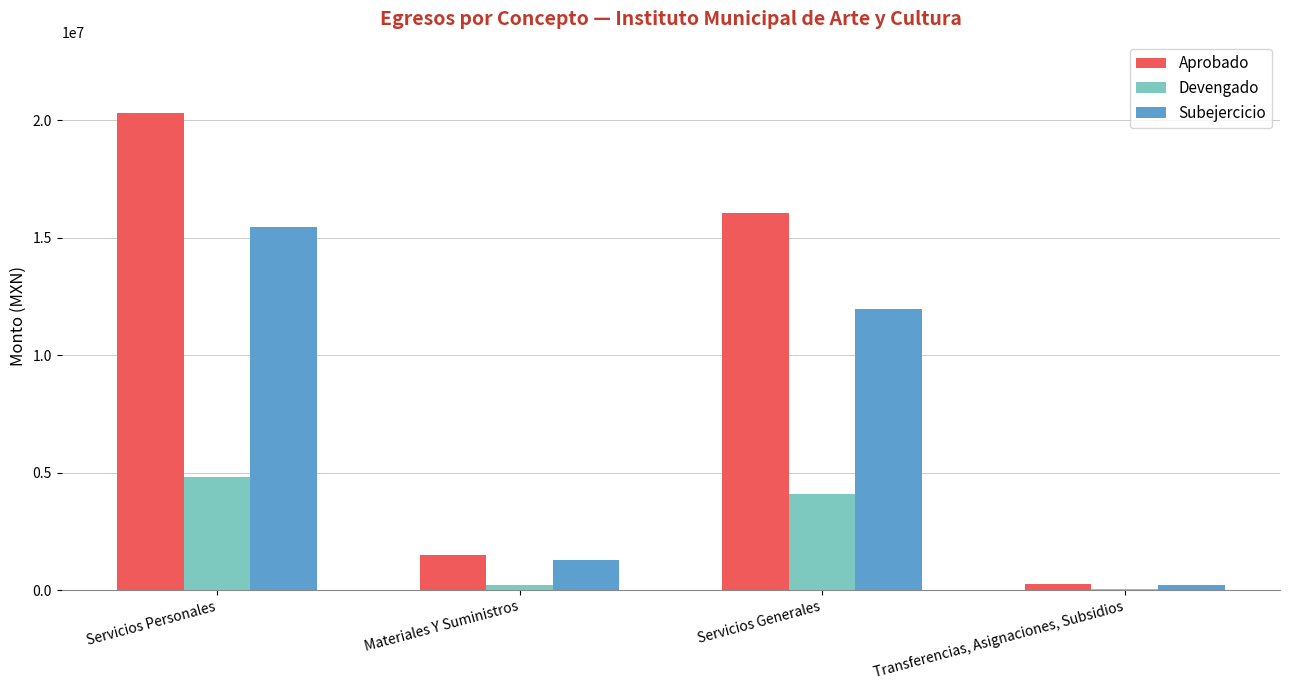

At which label is Devengado closest to 2431524?

Servicios Generales